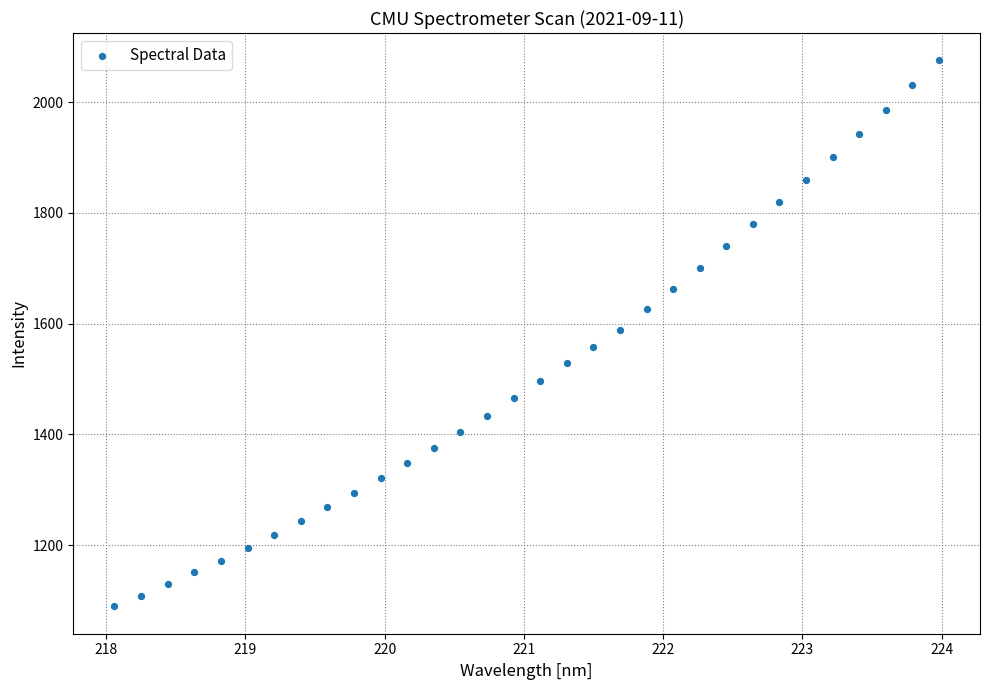

What is the range of X values (max minus min)?

5.9